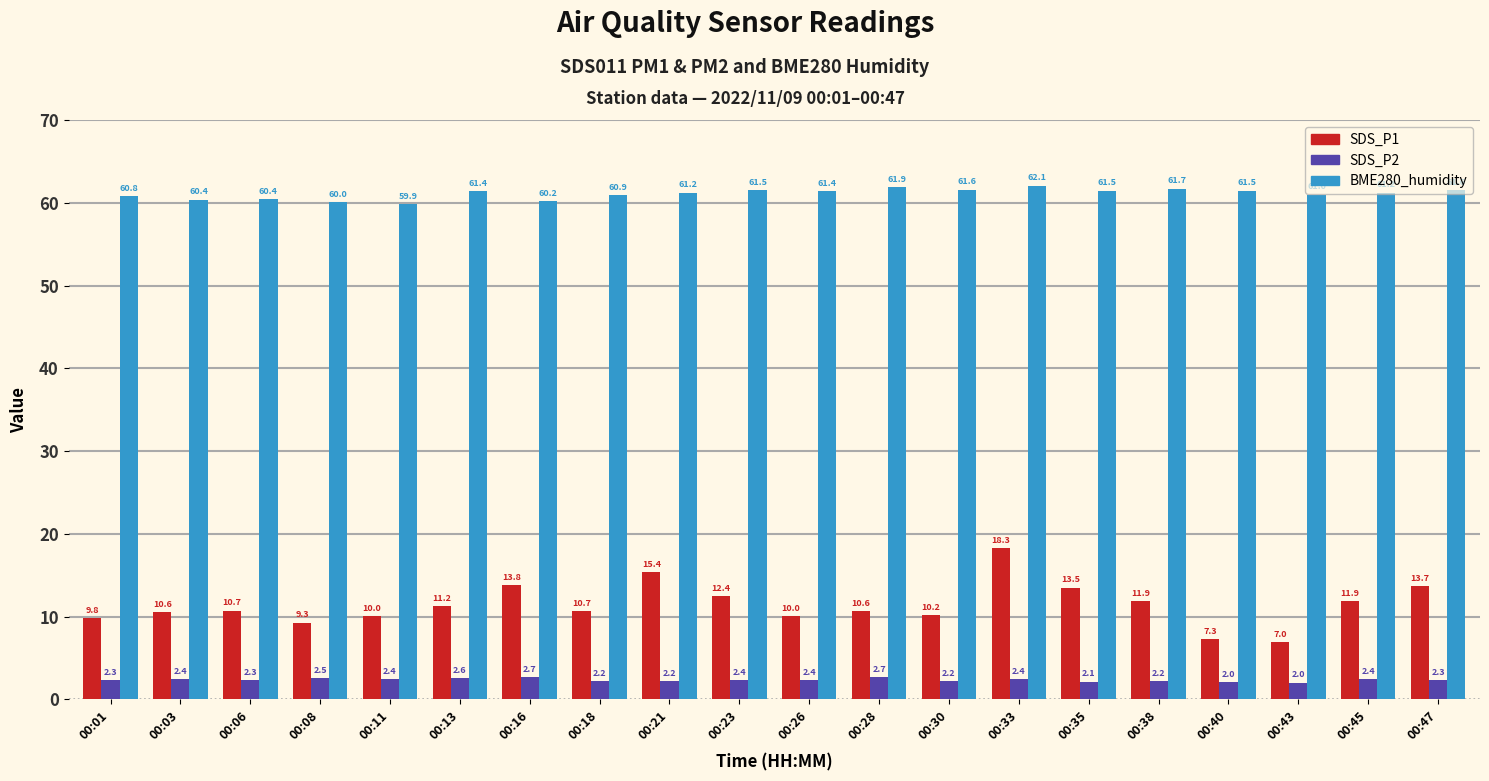

What is the lowest value of the BME280_humidity series?

59.9